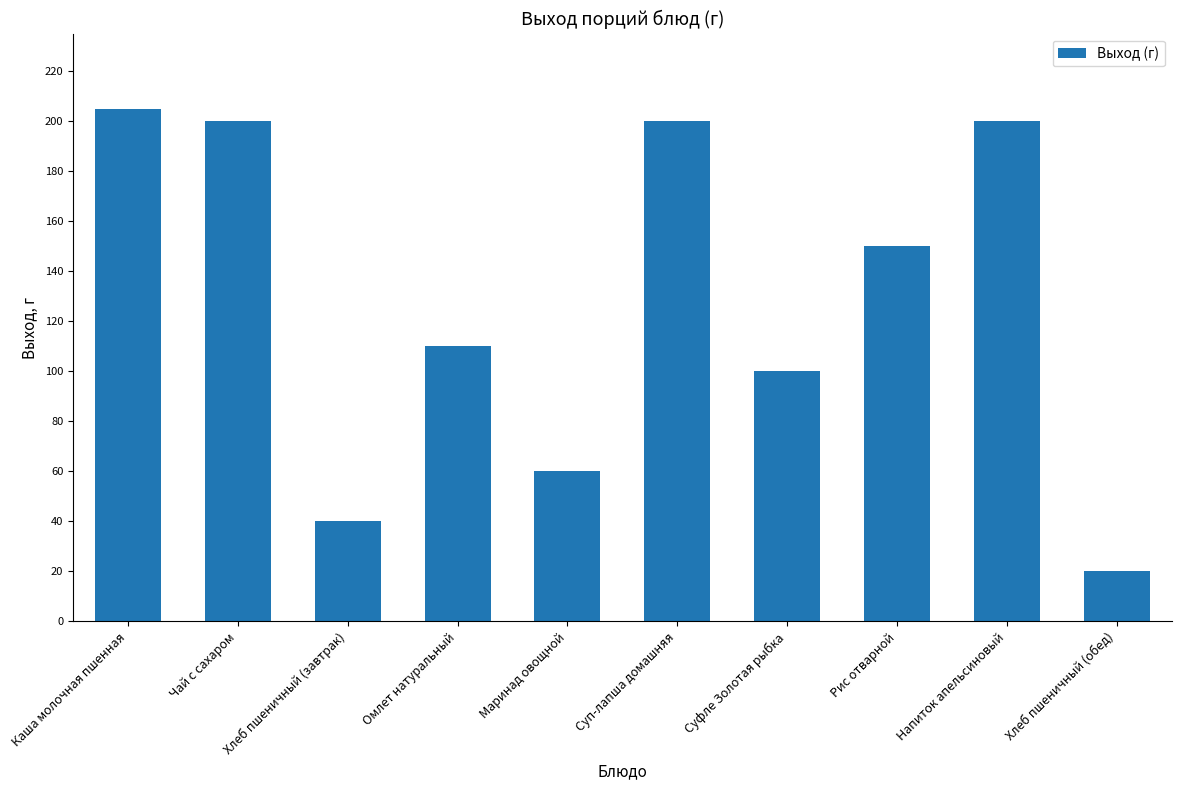

What is the label of the 7th bar from the left?

Суфле Золотая рыбка